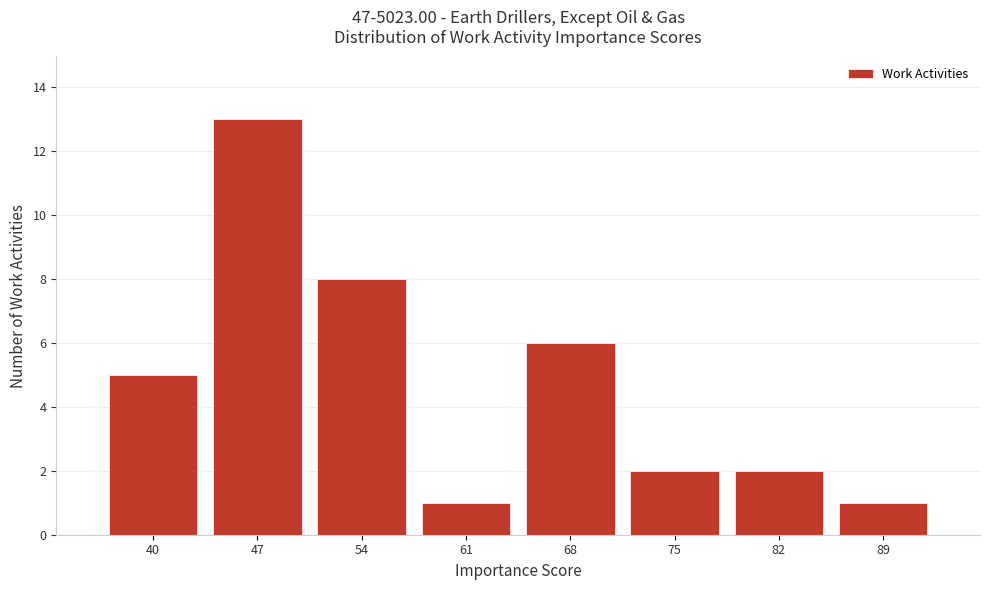

Reading left to right, list all the values displayed in this chart.

5	13	8	1	6	2	2	1